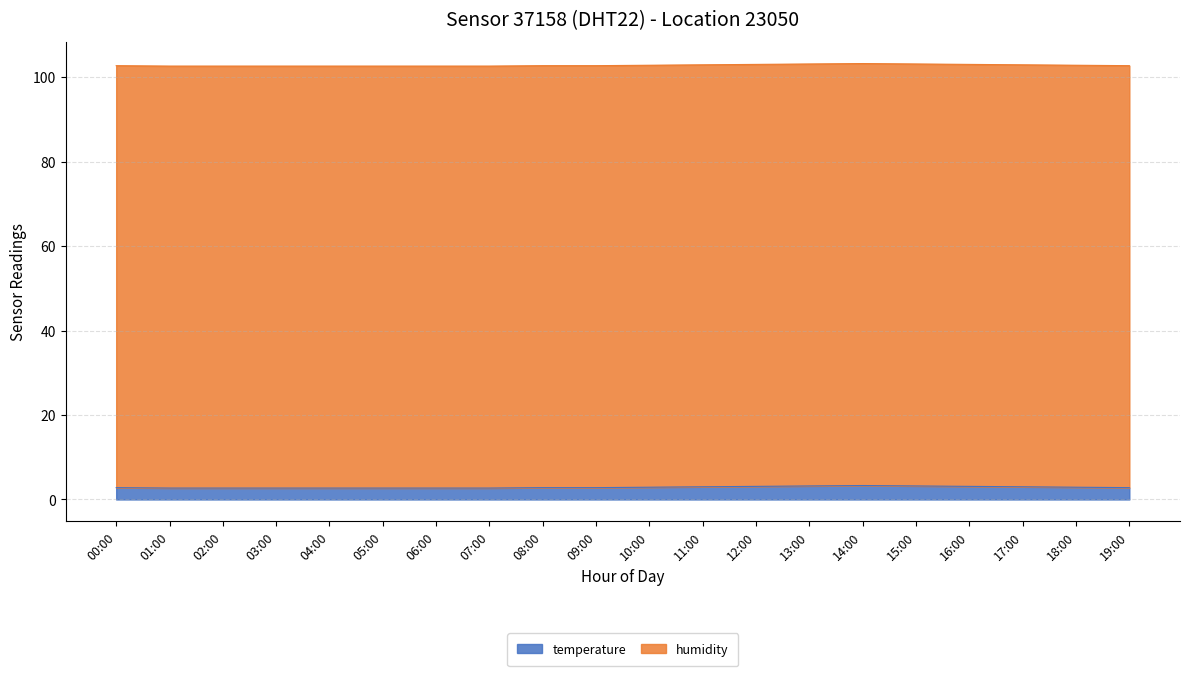

Reading right to left, extract all data points from this chart.

19:00=2.8	18:00=2.9	17:00=3.0	16:00=3.1	15:00=3.2	14:00=3.3	13:00=3.2	12:00=3.1	11:00=3.0	10:00=2.9	09:00=2.8	08:00=2.8	07:00=2.7	06:00=2.7	05:00=2.7	04:00=2.7	03:00=2.7	02:00=2.7	01:00=2.7	00:00=2.8